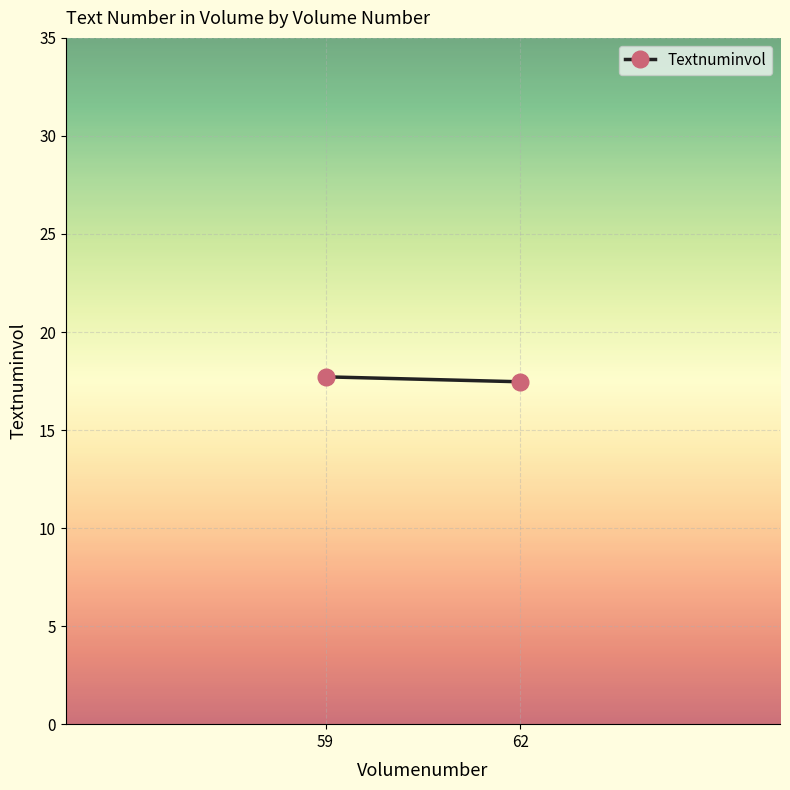

Is it true that the value at 62 is 17.5?

True